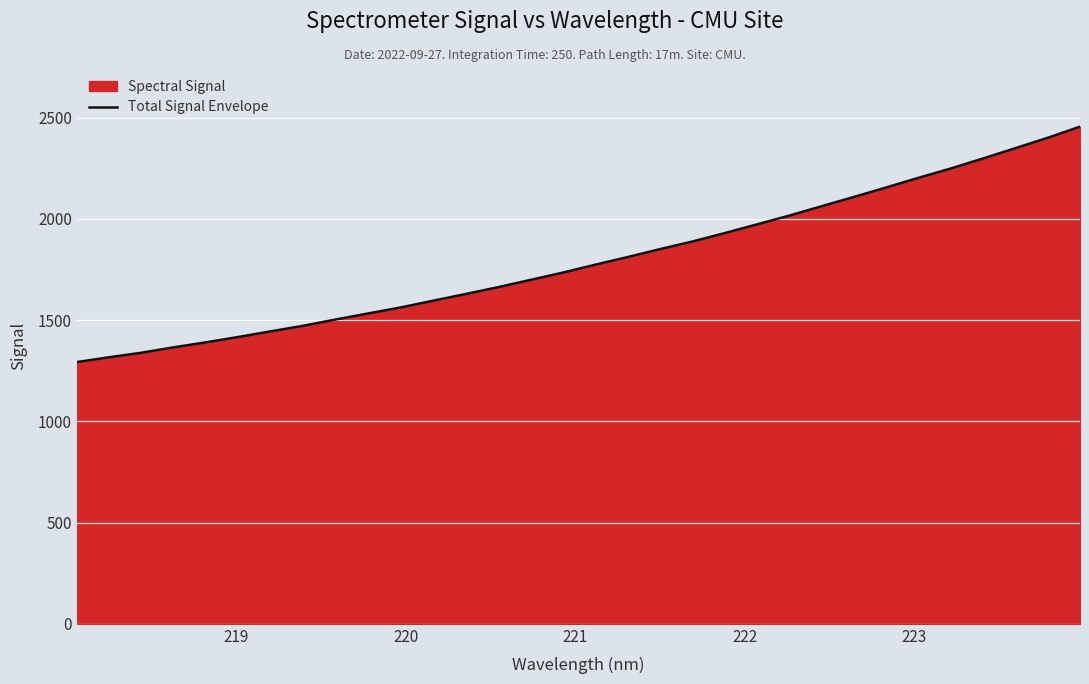

What is the difference between the maximum and minimum values?

1162.5